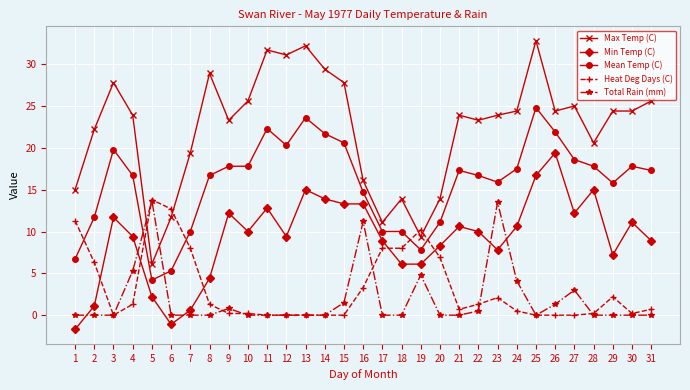

At which category is the sum across all series the highest?

25